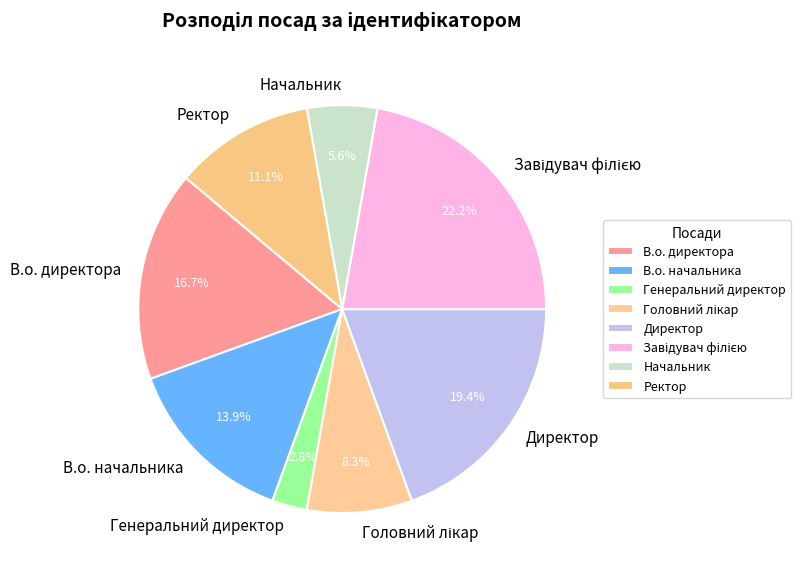

Count the number of slices in the pie.

8